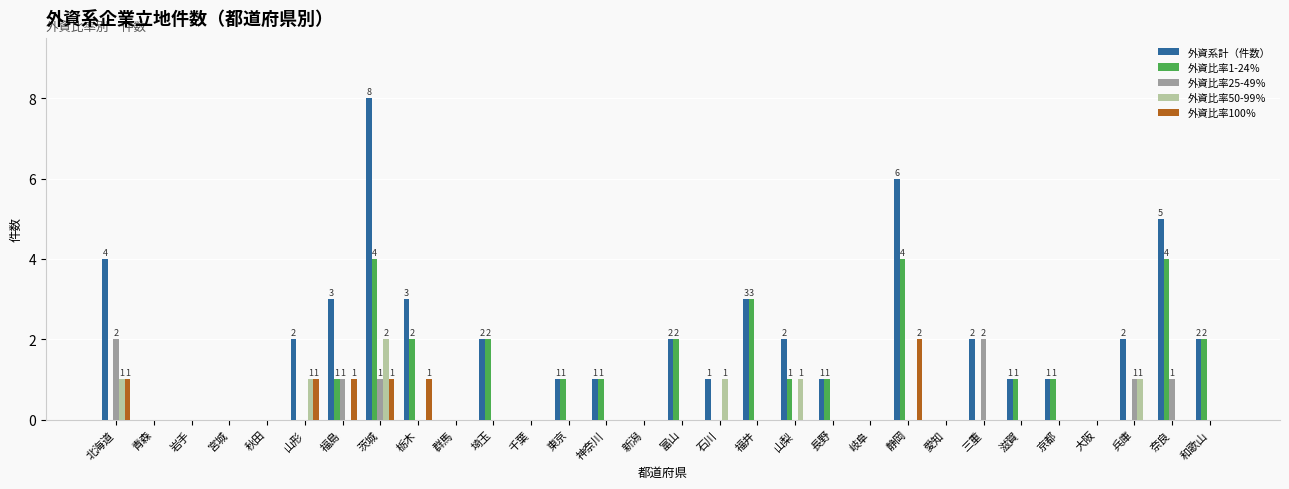

Is it true that 外資比率25-49％ equals 1 at 兵庫?

True